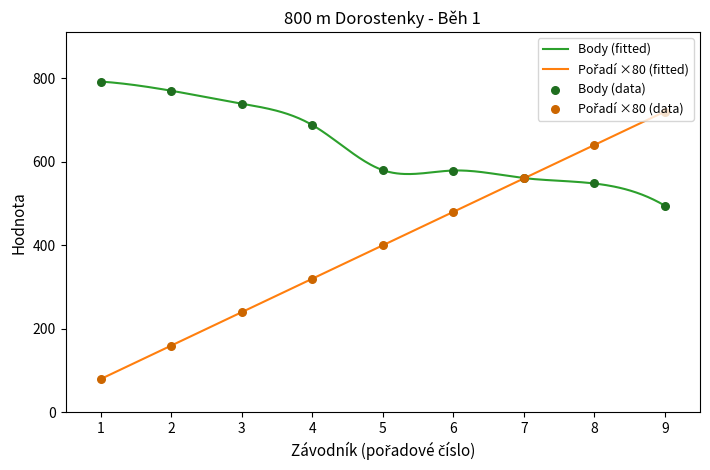

Which series has the largest total across all categories?

Body